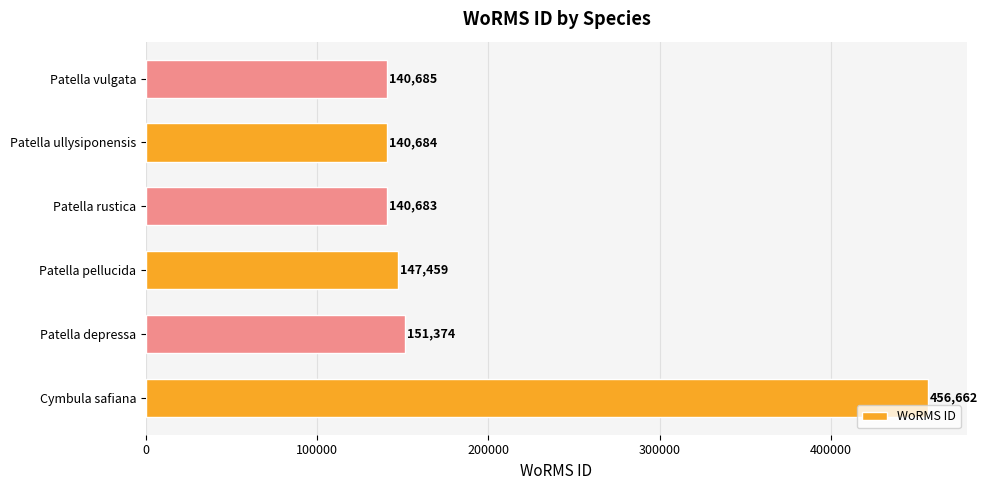

Rank the categories by value from highest to lowest.

Cymbula safiana, Patella depressa, Patella pellucida, Patella vulgata, Patella ullysiponensis, Patella rustica